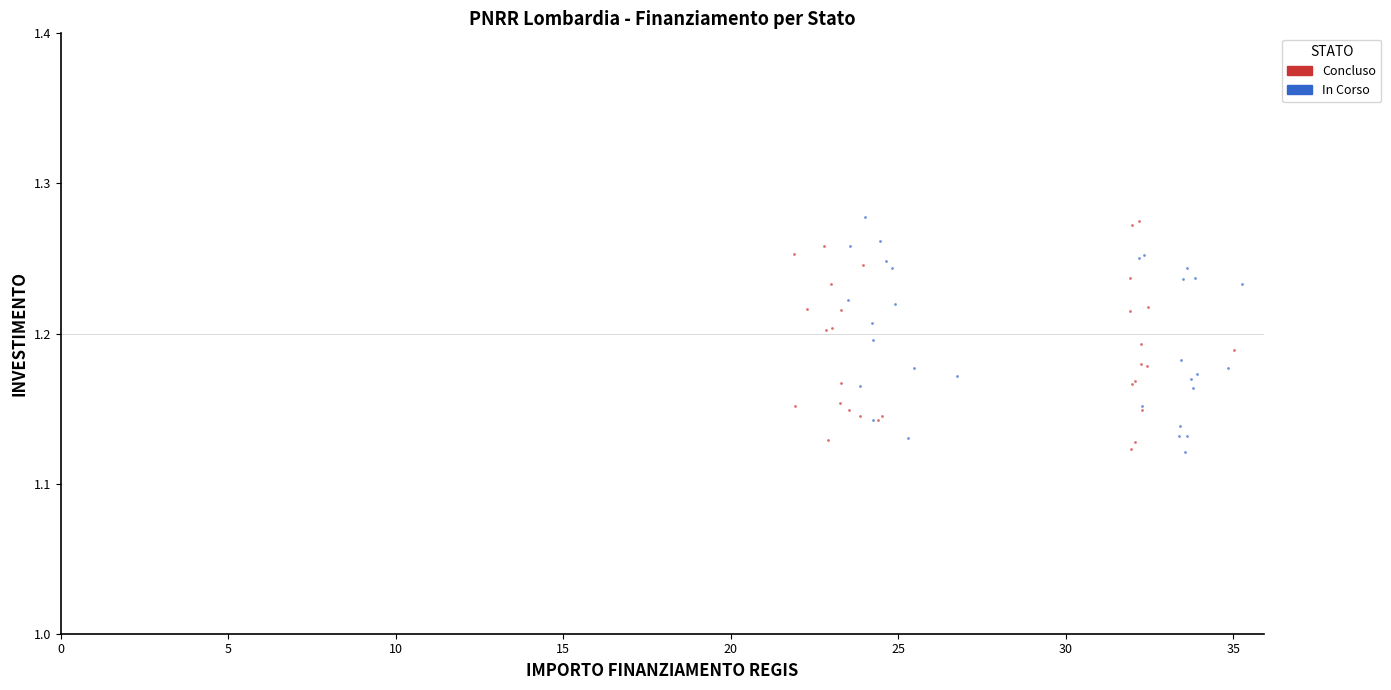

What are all the series names shown in the legend?

Concluso, In Corso